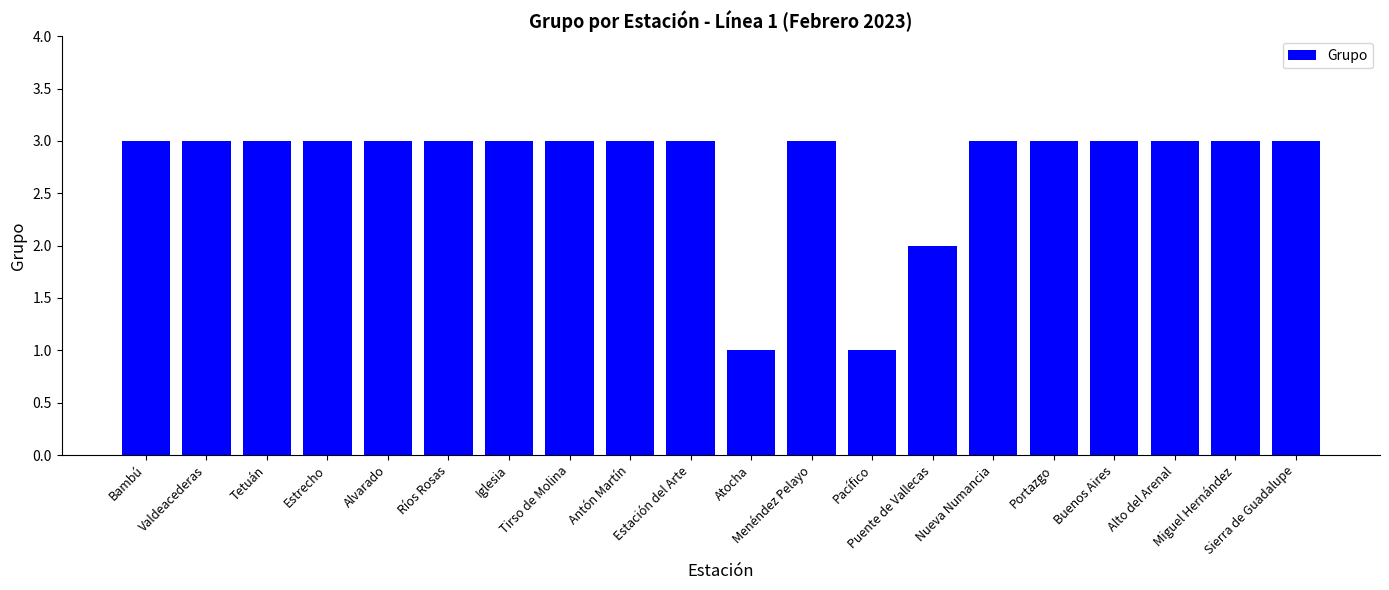

What is the average value?

3